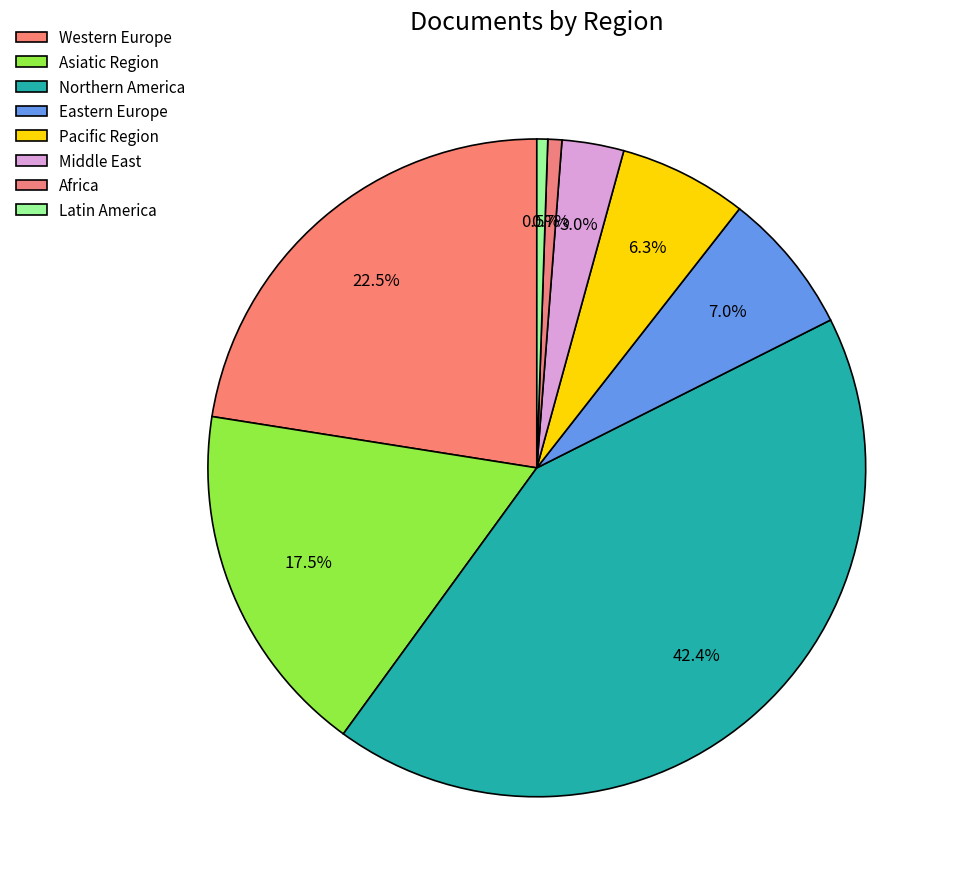

Count the number of slices in the pie.

8